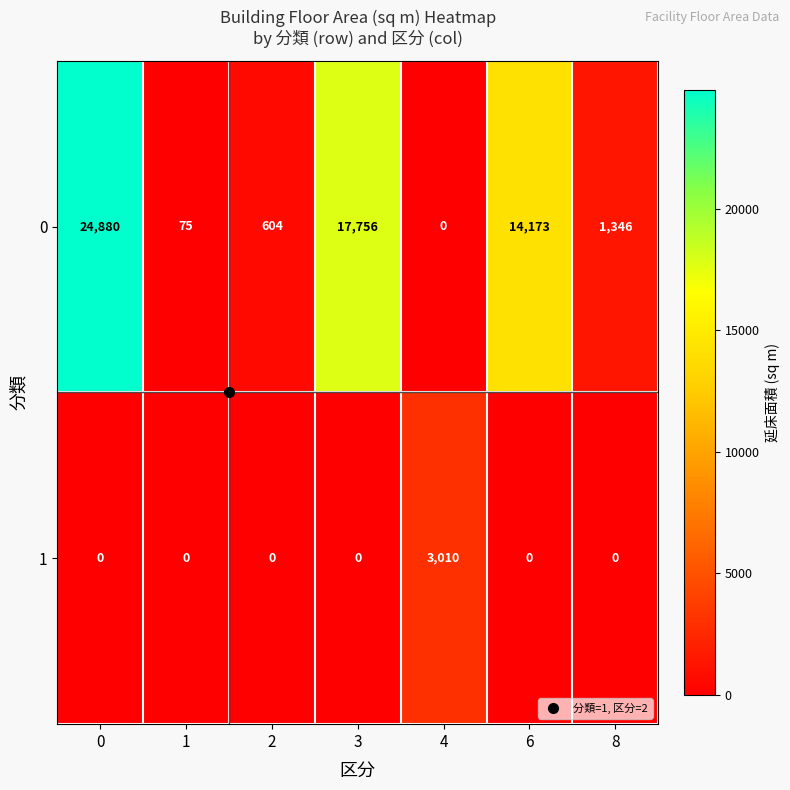

Between 1 and 8, which series saw the biggest shift?

0